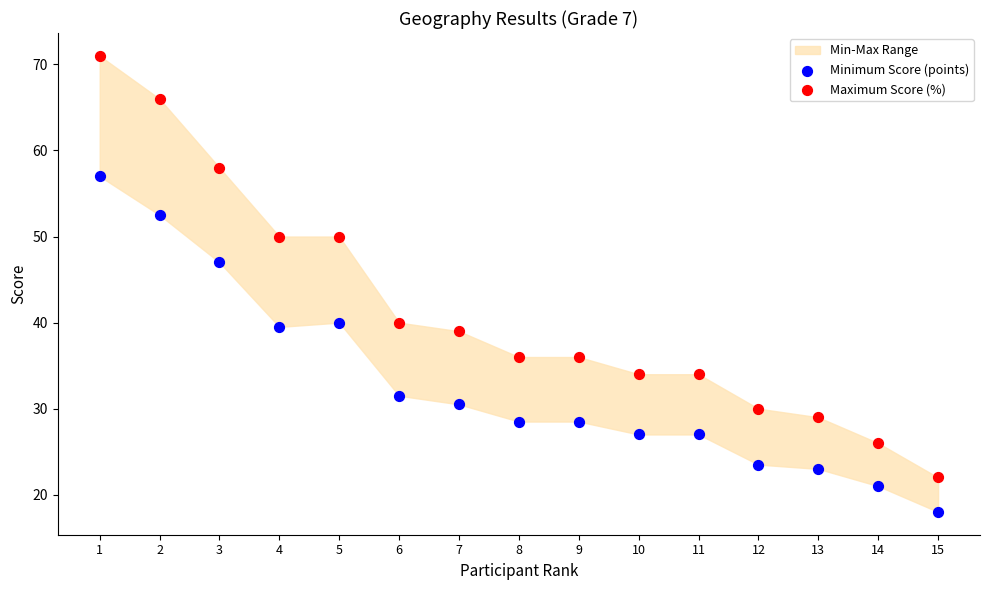

Which series has the widest spread of Y values?

Maximum Score (%)